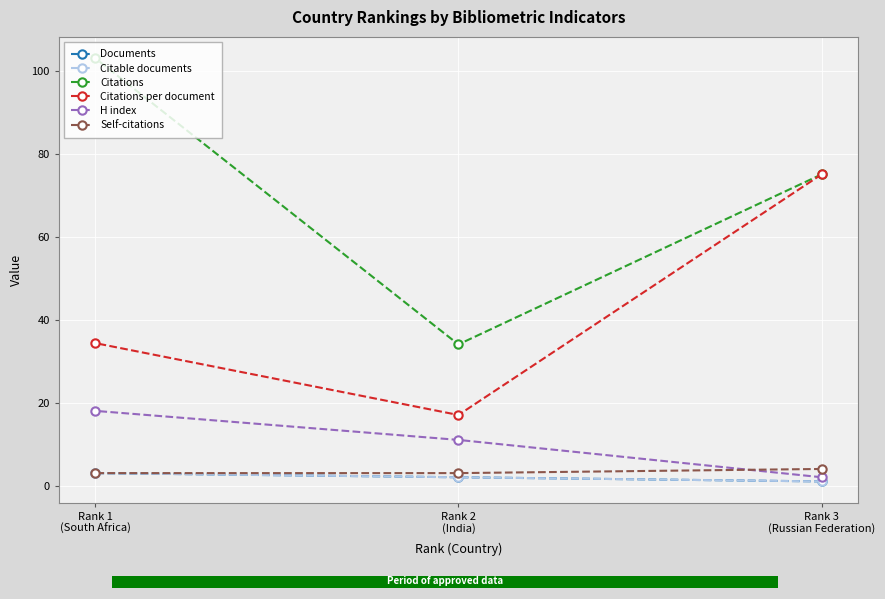

What is the maximum value for Documents?

3.0